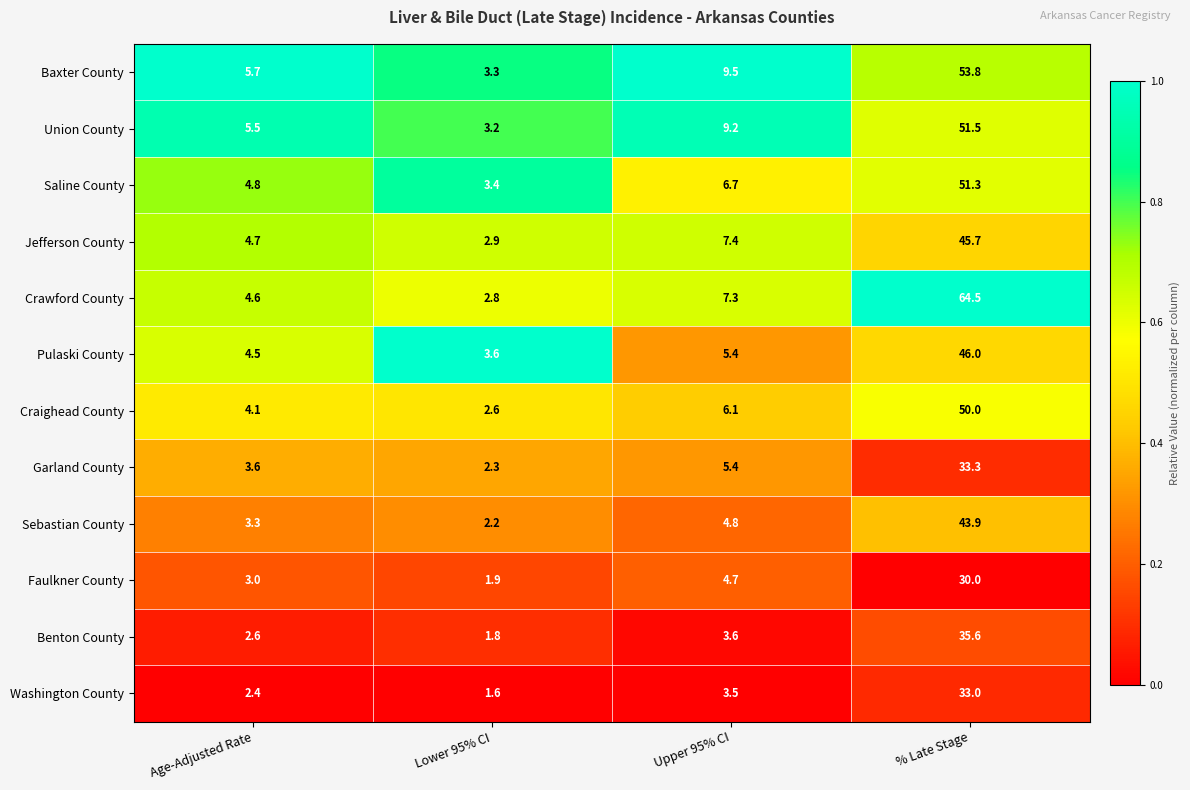

Which series has the largest total across all categories?

Crawford County